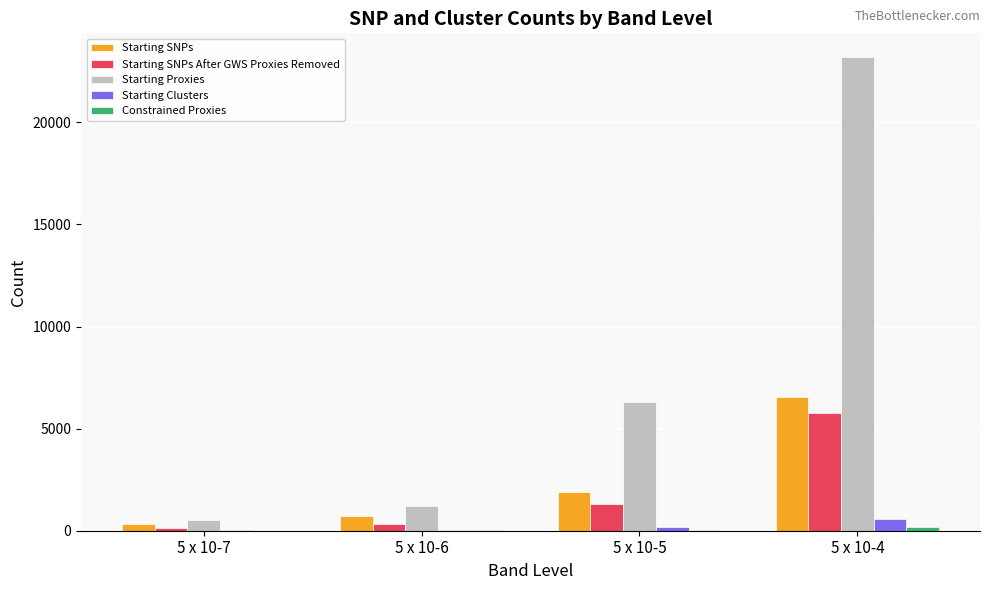

Which series has the largest range (max minus min)?

Starting Proxies